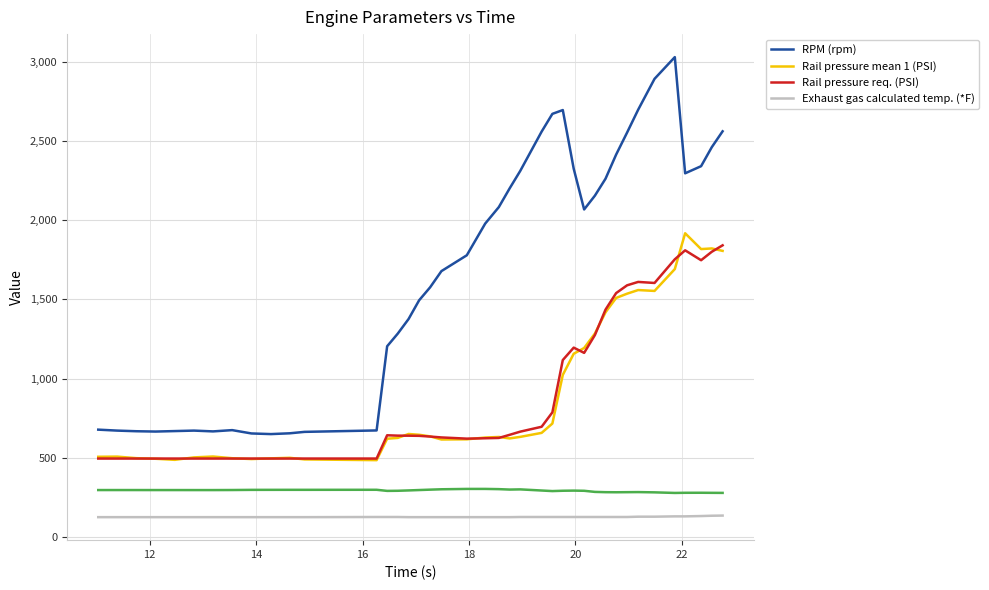

True or false: Exhaust gas calculated temp. (*F) and Rail pressure req. (PSI) cross at least once.

False